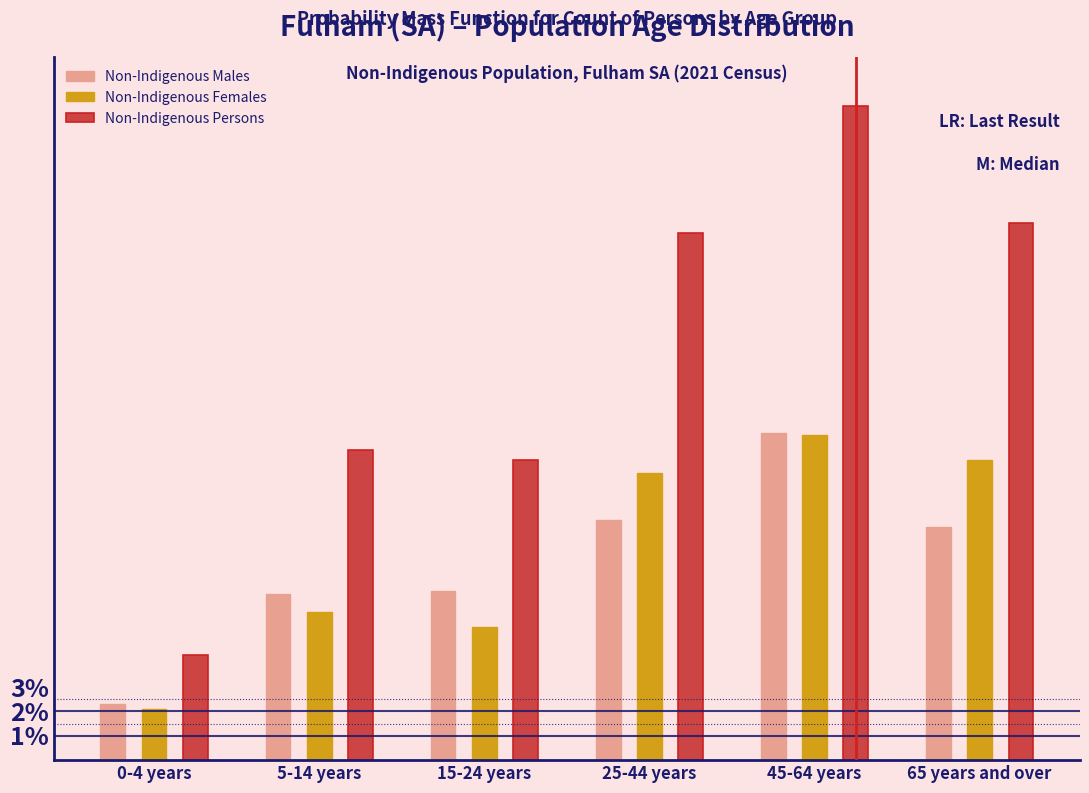

What is the total value across all series at 25-44 years?

43.3